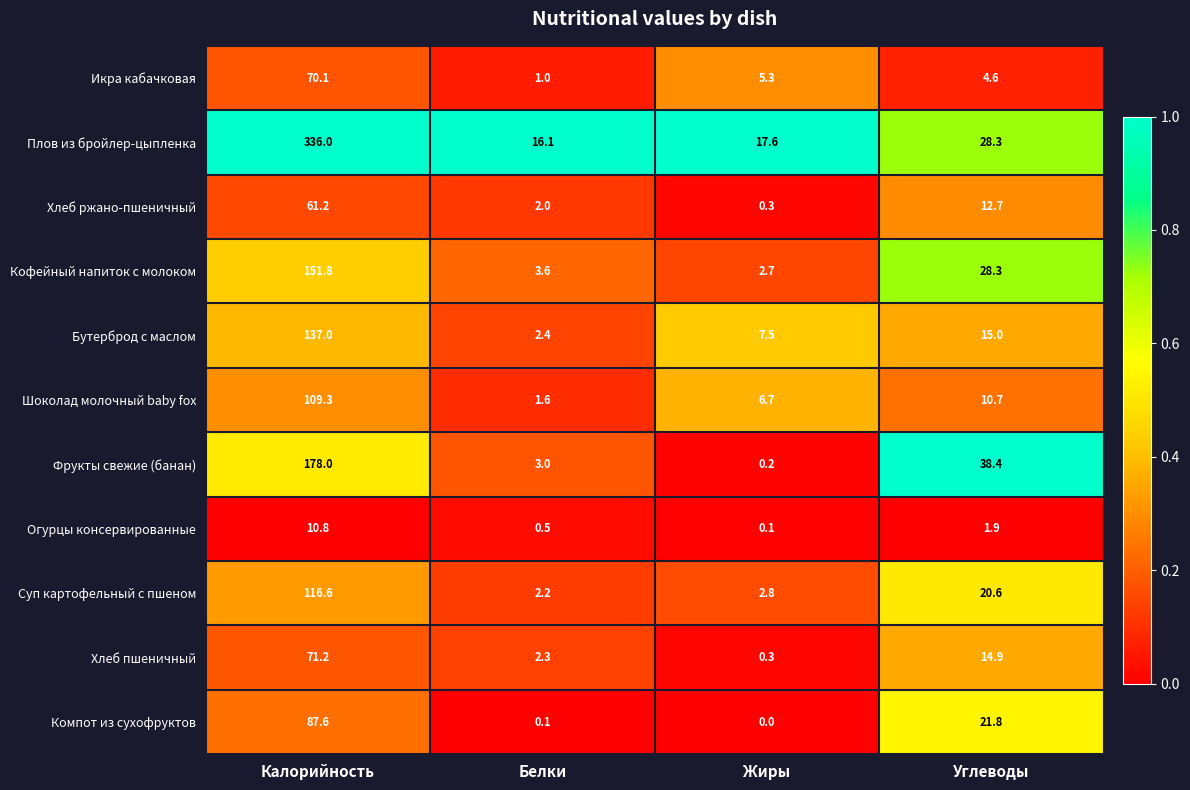

Which category has the highest value across all series?

Калорийность